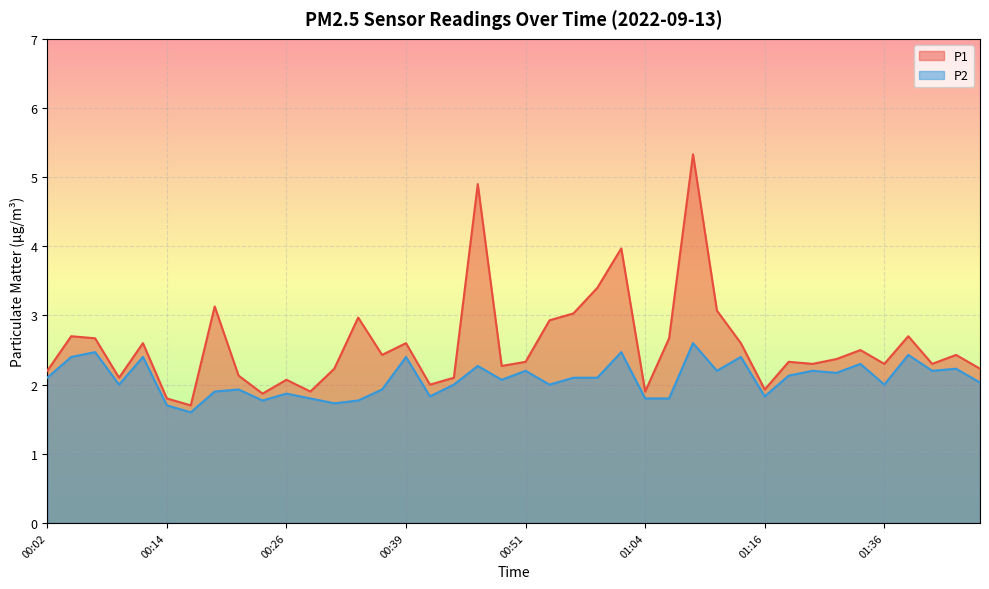

Which series has the largest total across all categories?

P1